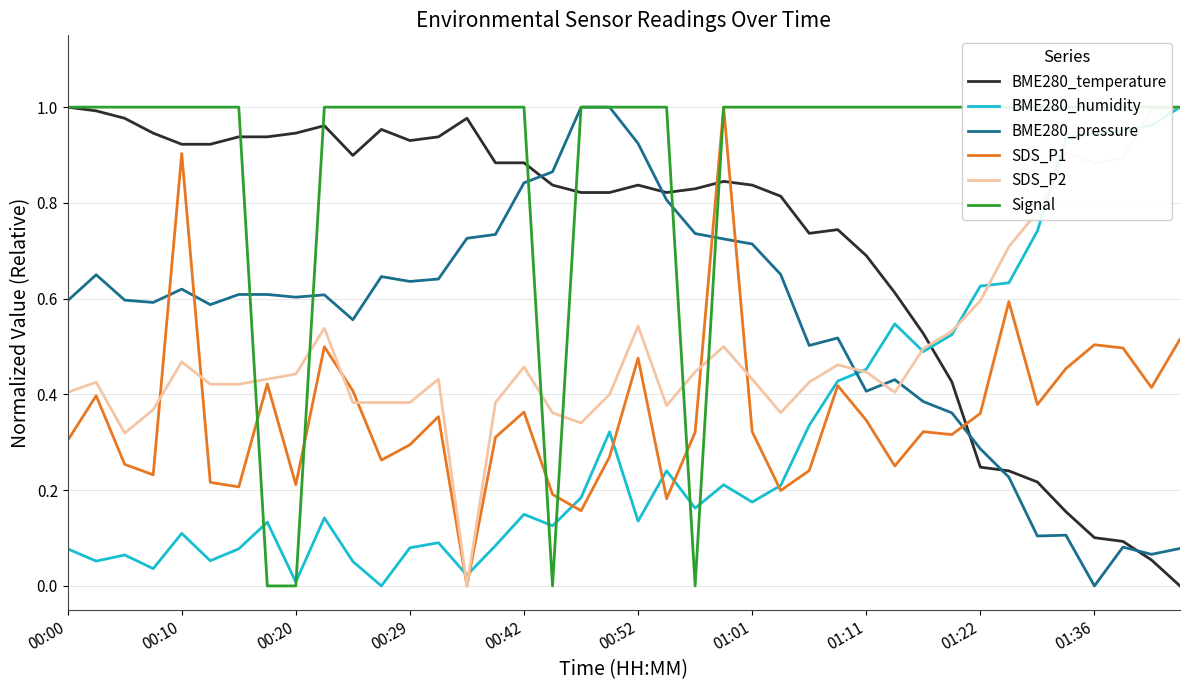

Which series has the largest total across all categories?

Signal